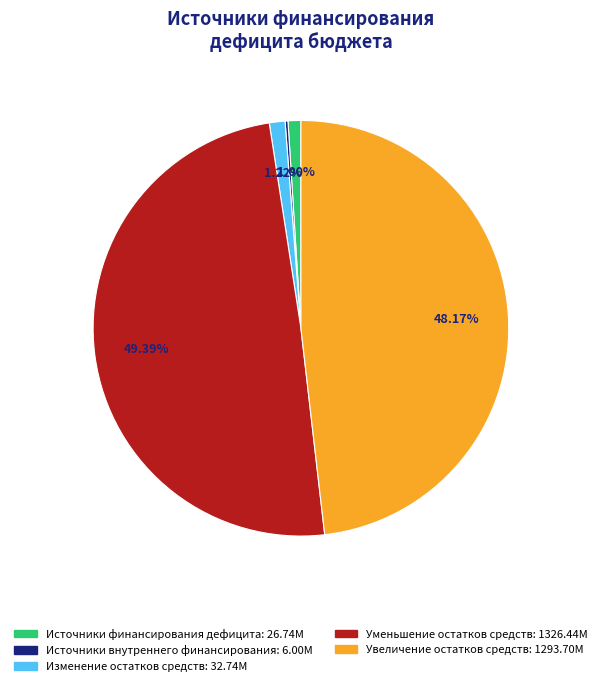

To the nearest percent, what is the average slice percentage?

20%